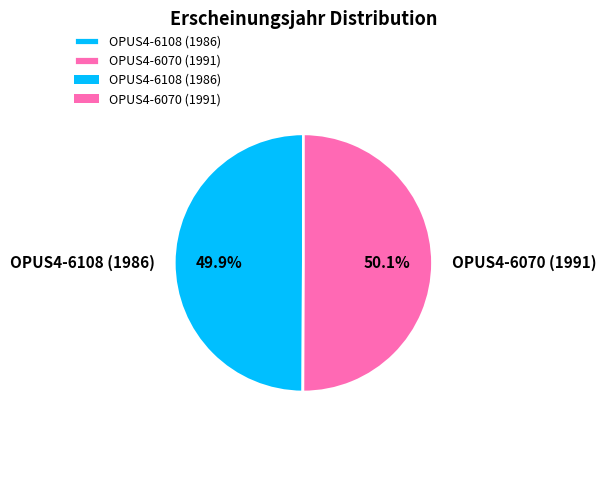

Count the number of slices in the pie.

2